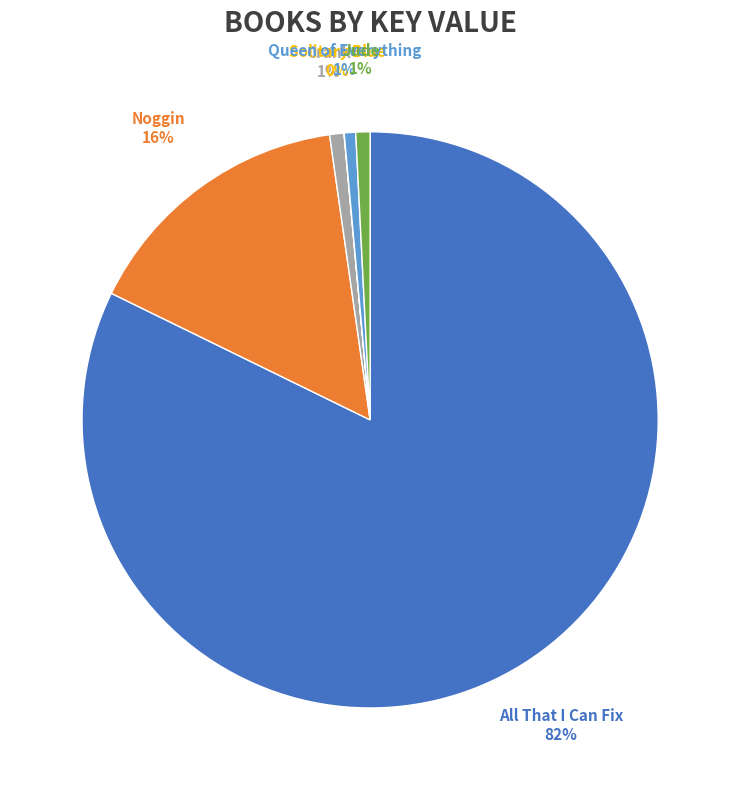

Is there a majority slice in this chart?

Yes